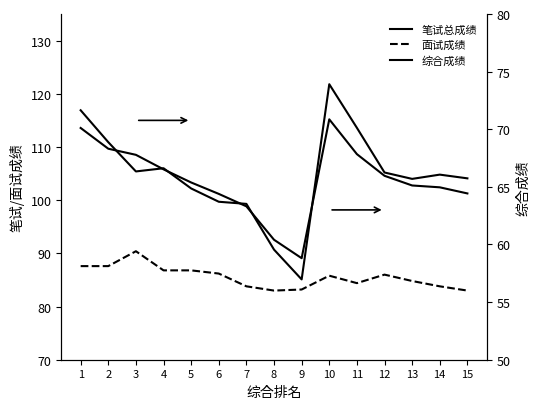

Is it true that 面试成绩 equals 141.4 at 3?

False